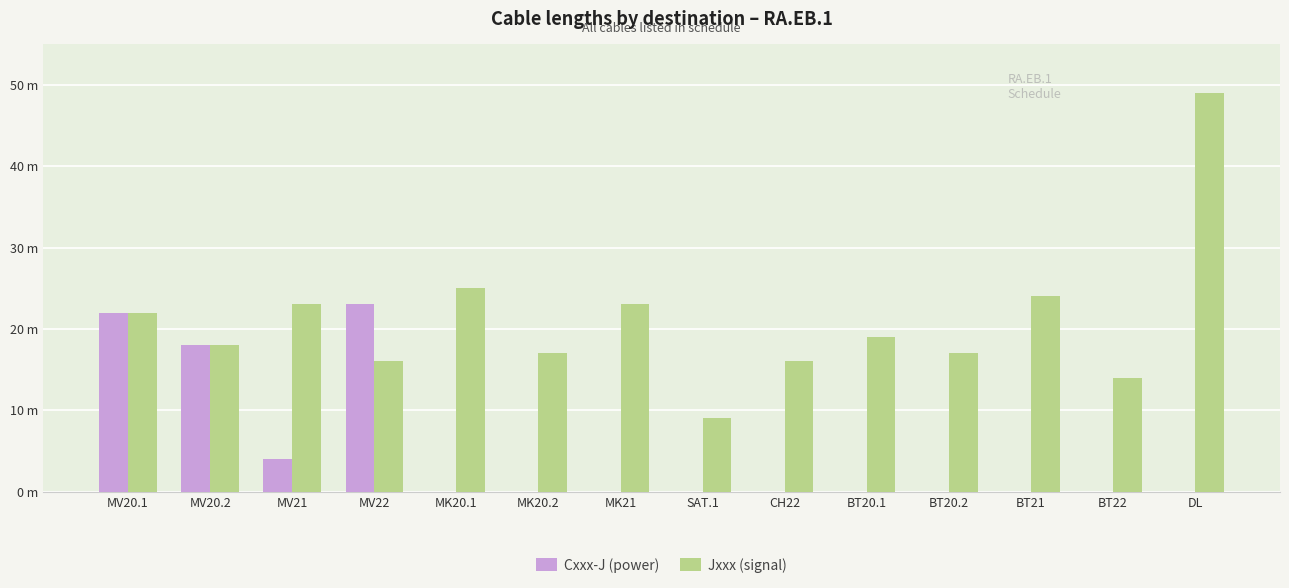

The Cxxx-J (power) series shows 10 at MV20.1. True or false?

False